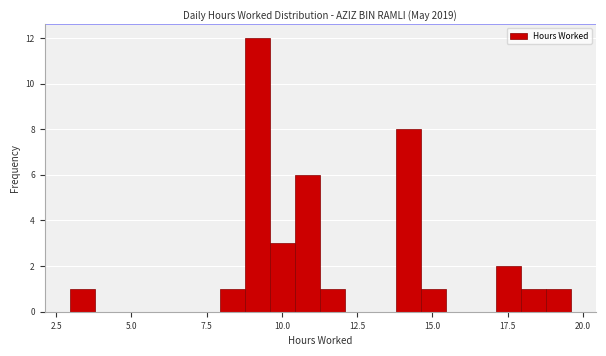

Read against the x-axis, roughly where is the centre of the tallest bar?

9.0